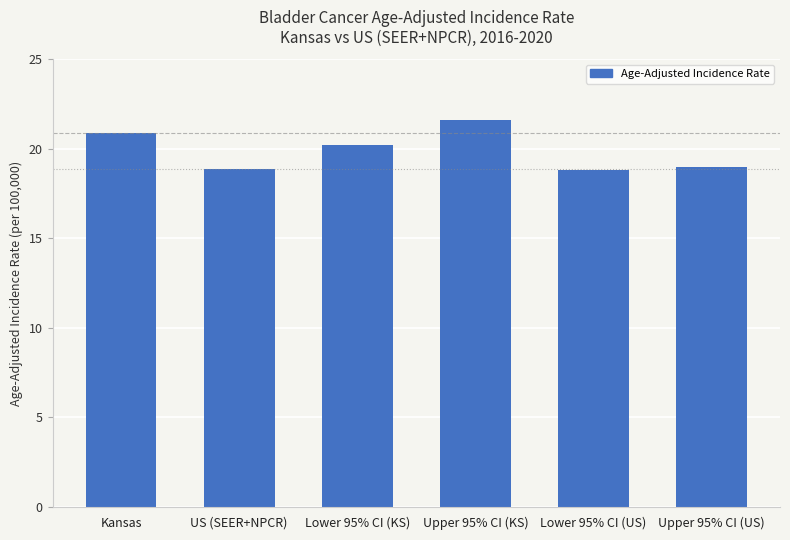

True or false: the data shows 8.9 at Upper 95% CI (KS).

False